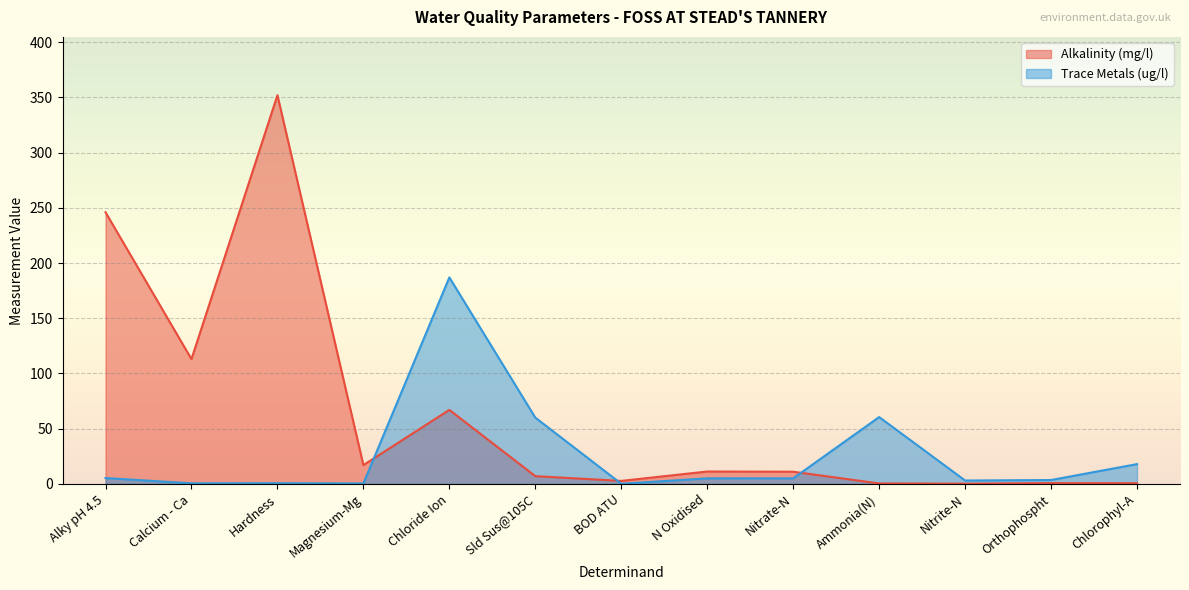

List the series in order of their overall mean, highest first.

Alkalinity (mg/l), Trace Metals (ug/l)